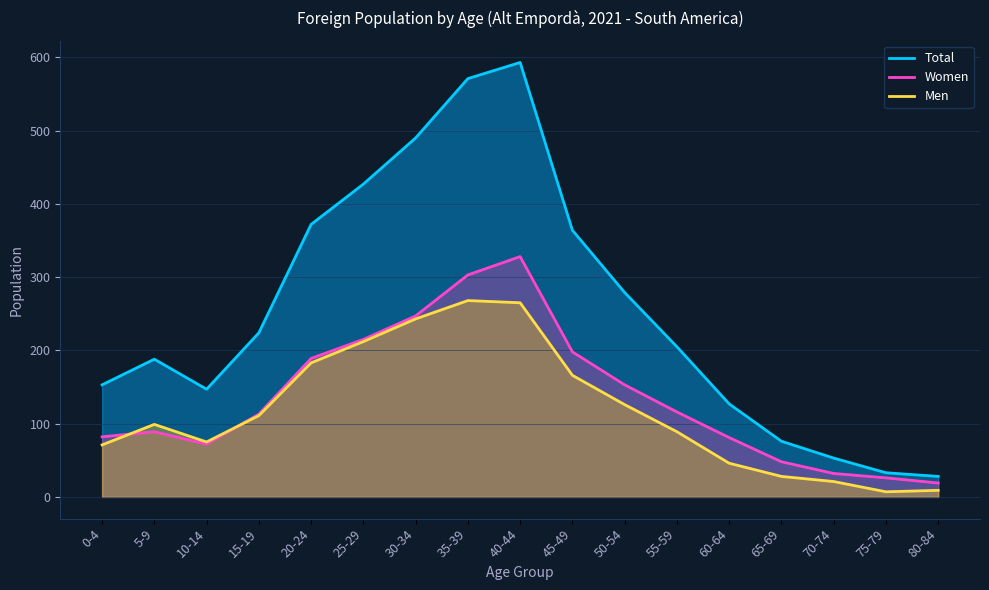

Between 60-64 and 80-84, which series saw the biggest shift?

Total